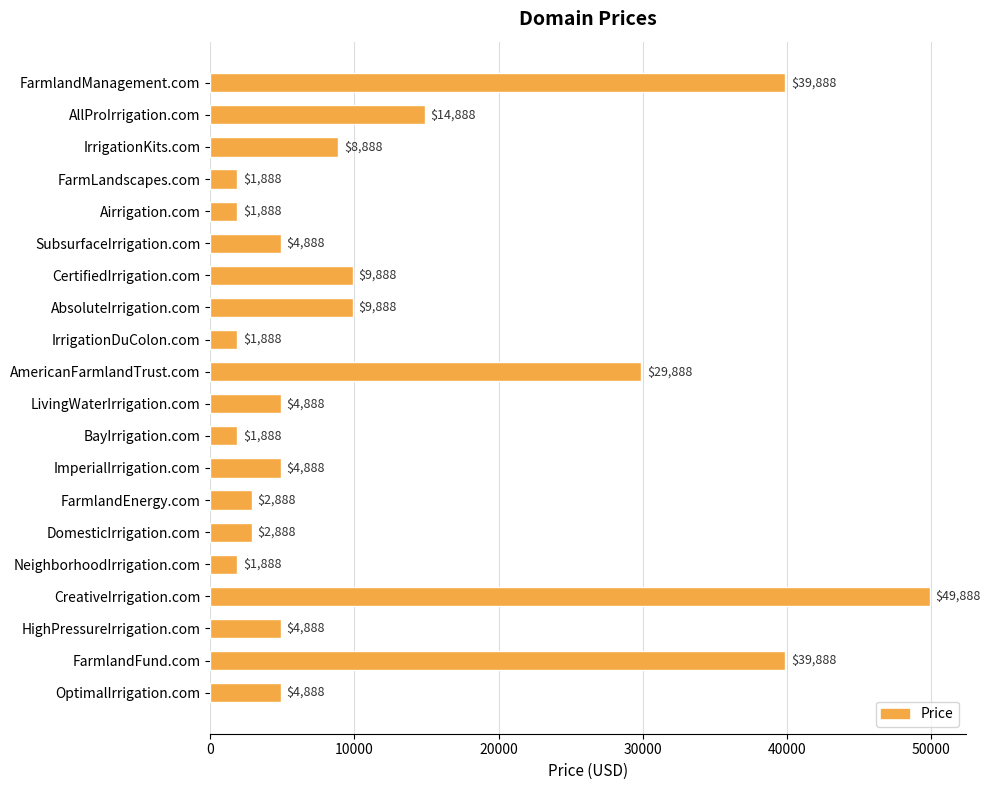

True or false: the data shows 20620 at FarmlandFund.com.

False